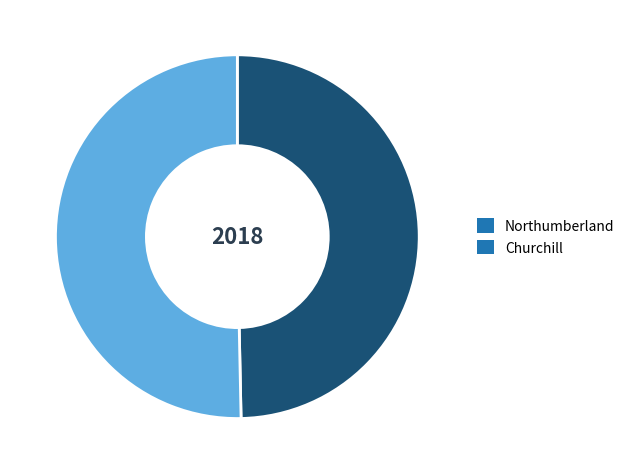

What is the smallest slice in the pie chart?

Northumberland